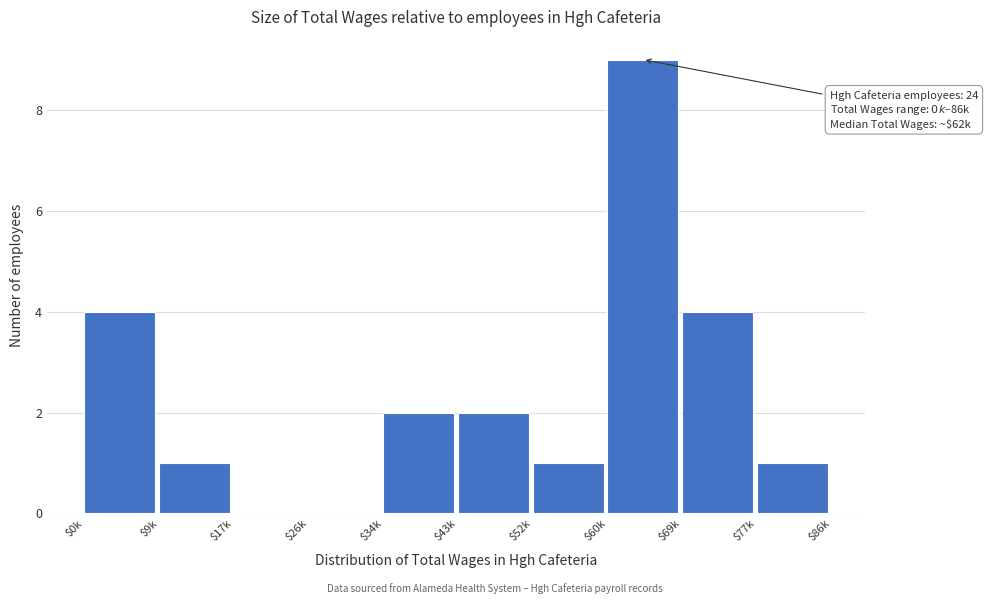

What is the sum of all values?

24